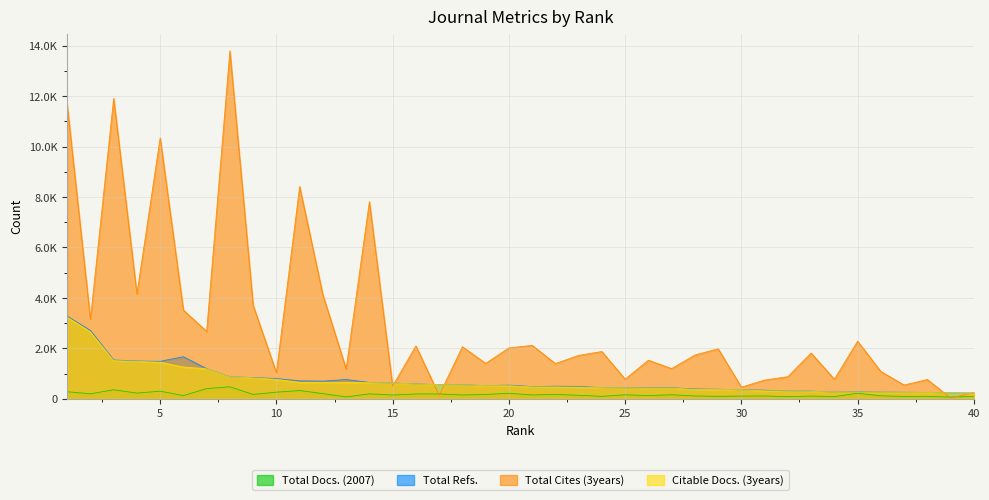

Where is Citable Docs. (3years) nearest to the value 1733?

3